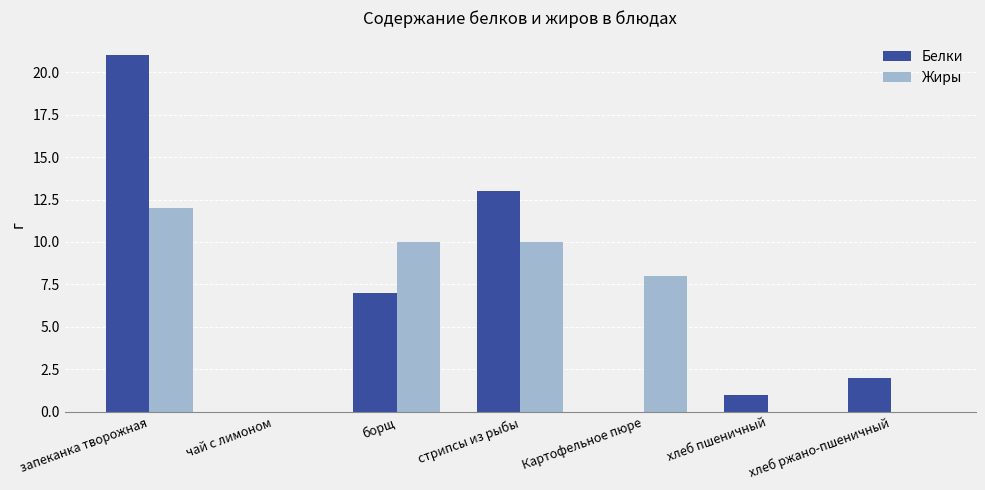

Which series changed the most between борщ and стрипсы из рыбы?

Белки